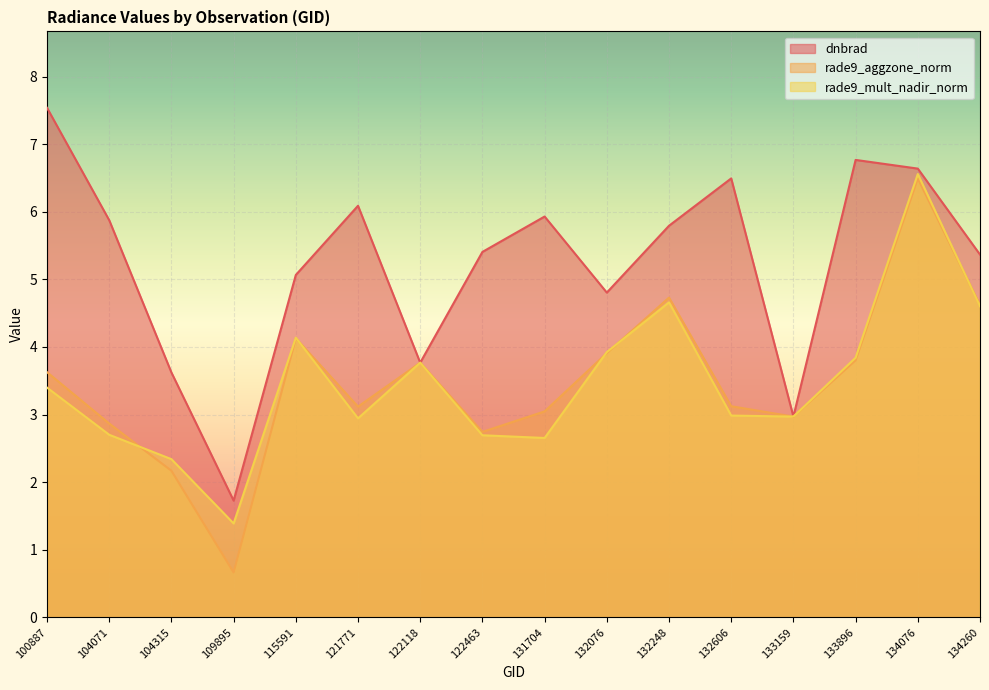

What value does the rade9_aggzone_norm series have at 121771?

3.1